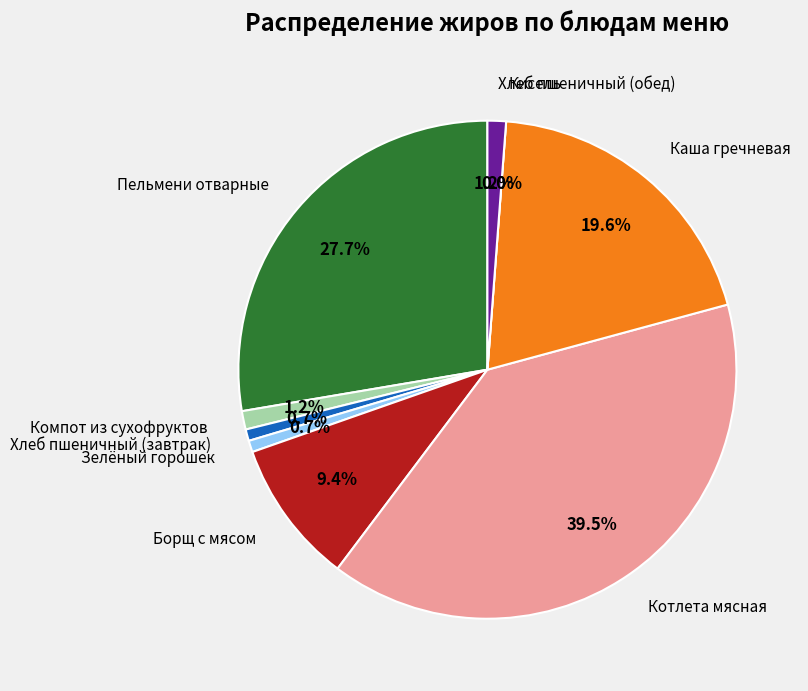

How many segments does this pie chart have?

9